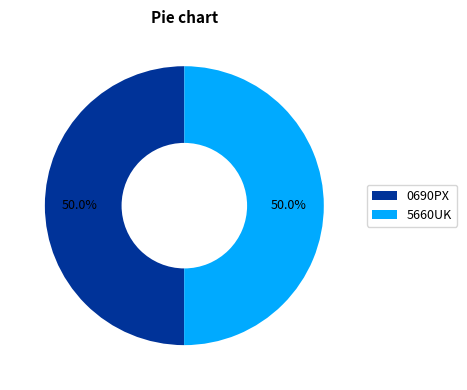

How much of the chart is everything except 5660UK?

50.0%